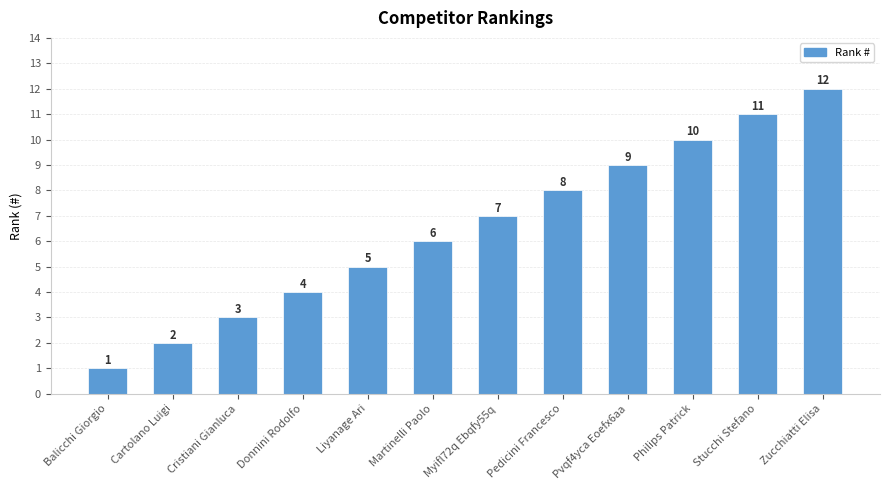

At which category does the chart reach its minimum across all series?

Balicchi Giorgio